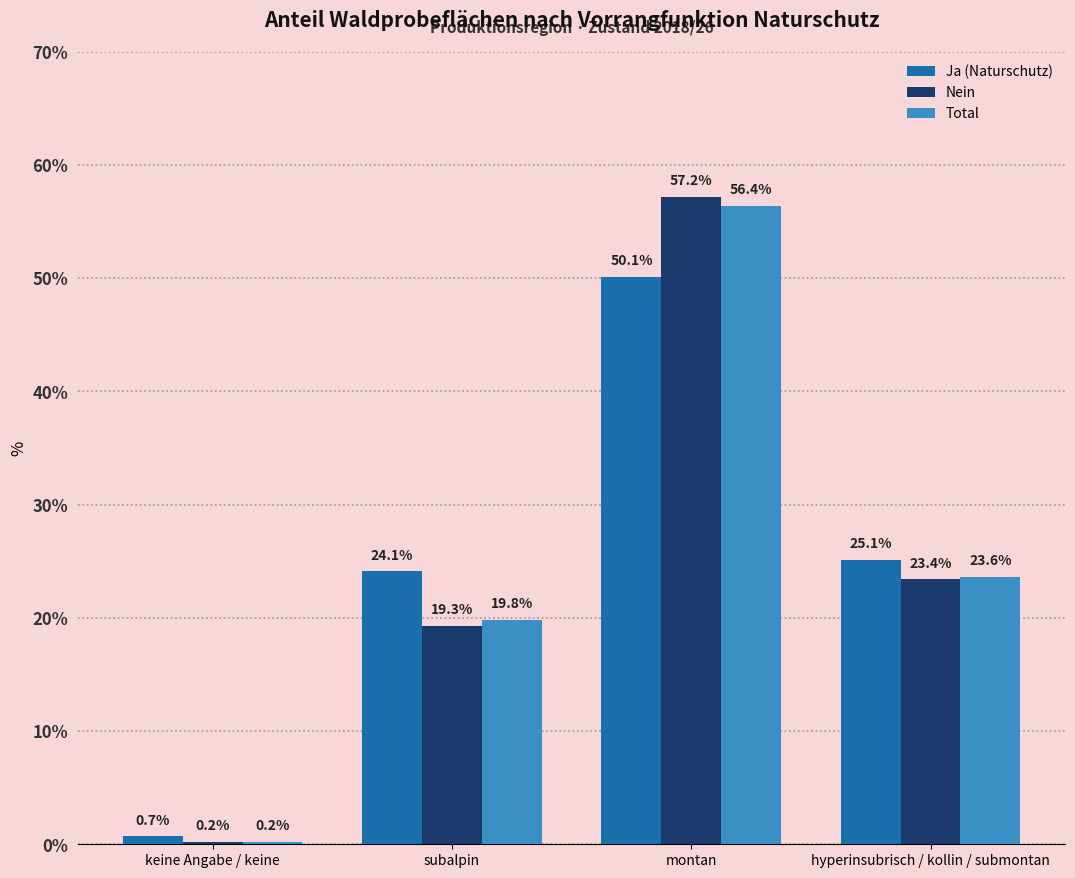

Count the number of categories in the chart.

4